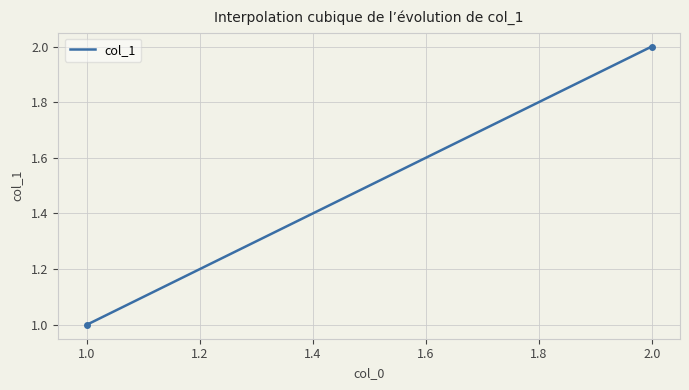

Which category has the highest value across all series?

2